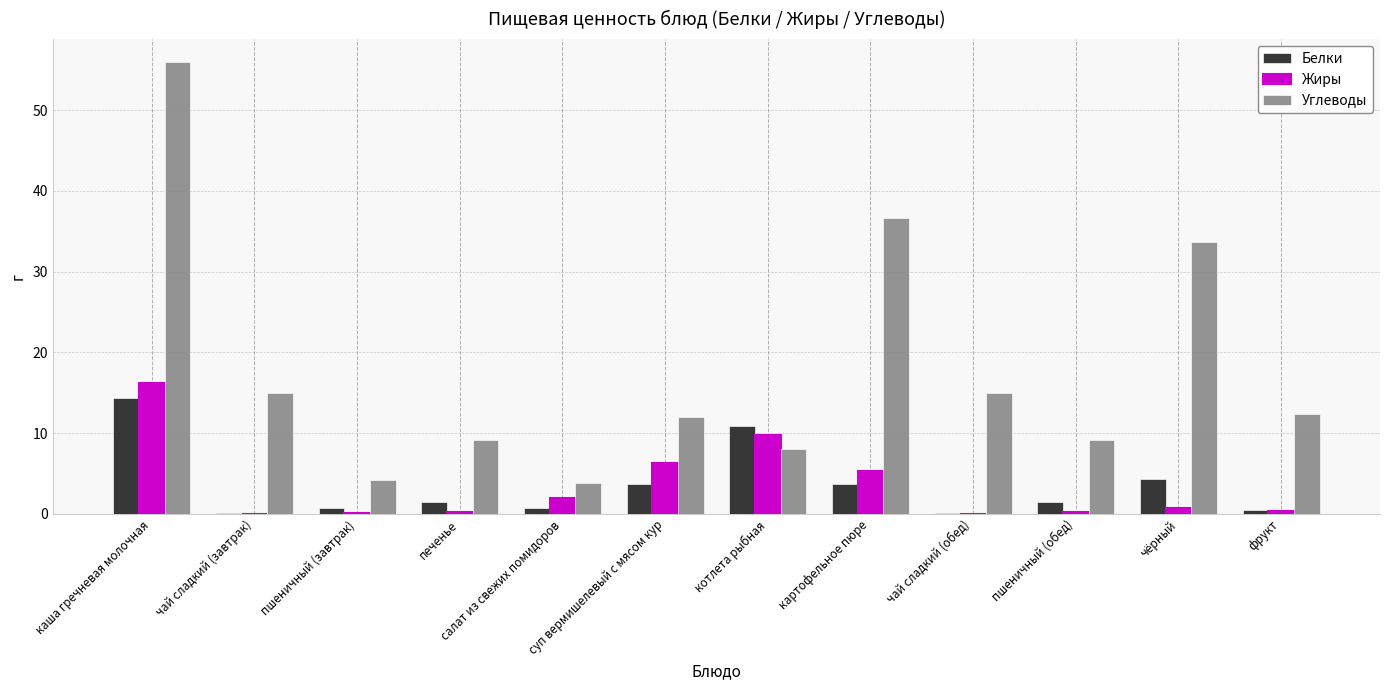

The Жиры series shows 0.7 at чёрный. True or false?

True